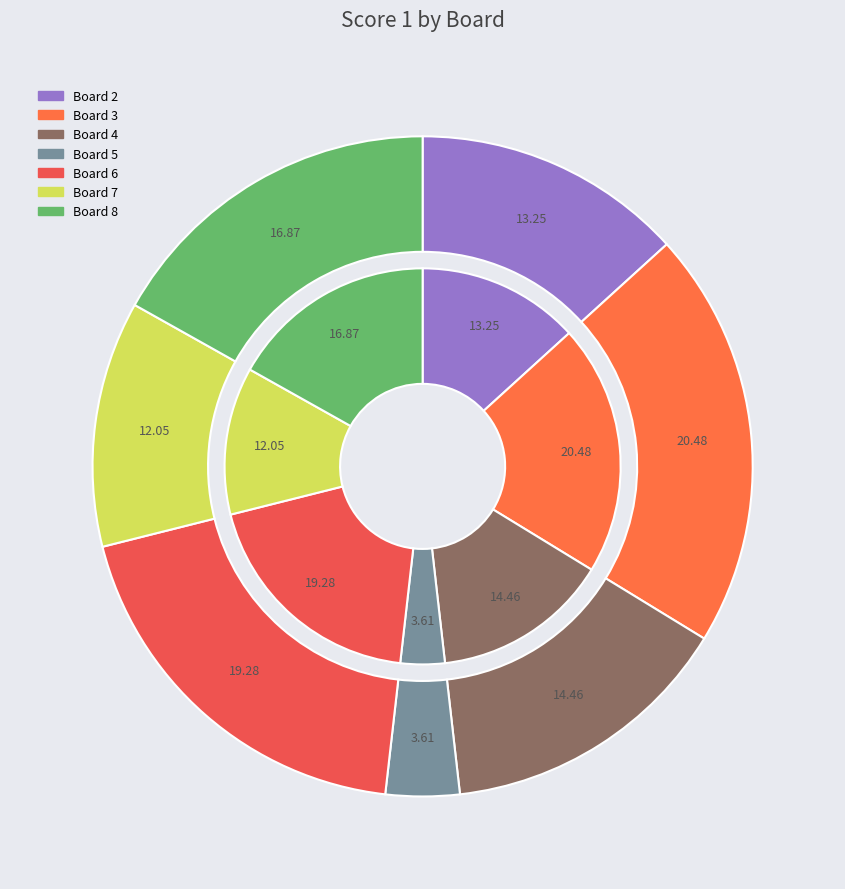

The 6 slice represents 19% of the pie. True or false?

True